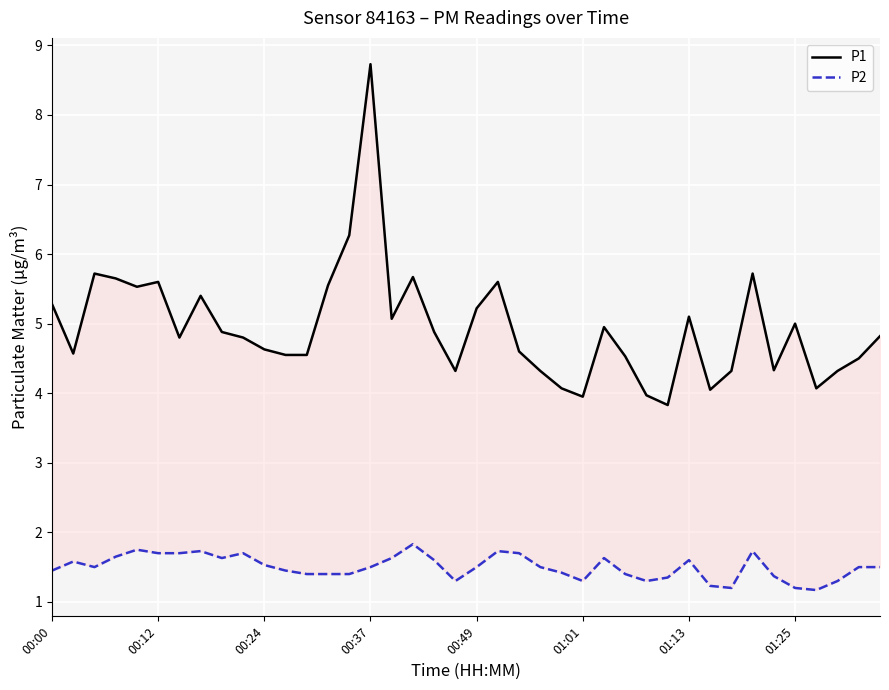

How many P2 values are between 1 and 2?

40